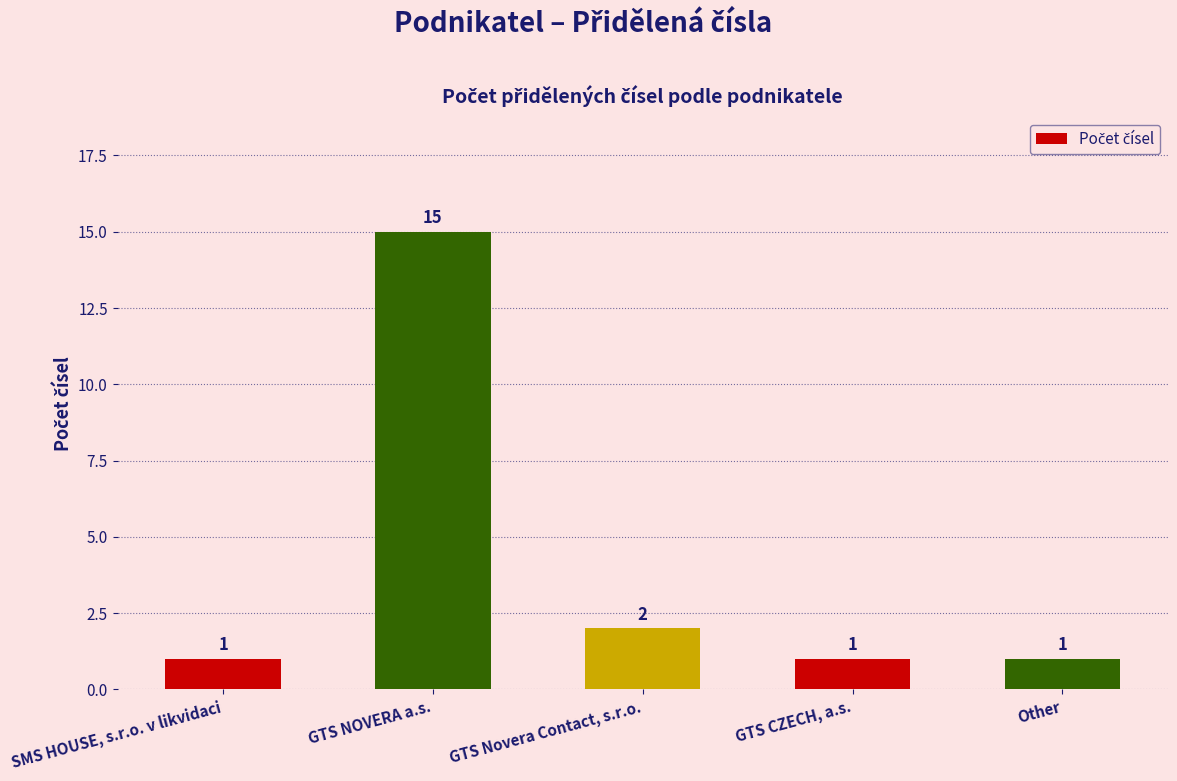

At which category does the chart reach its peak across all series?

GTS NOVERA a.s.